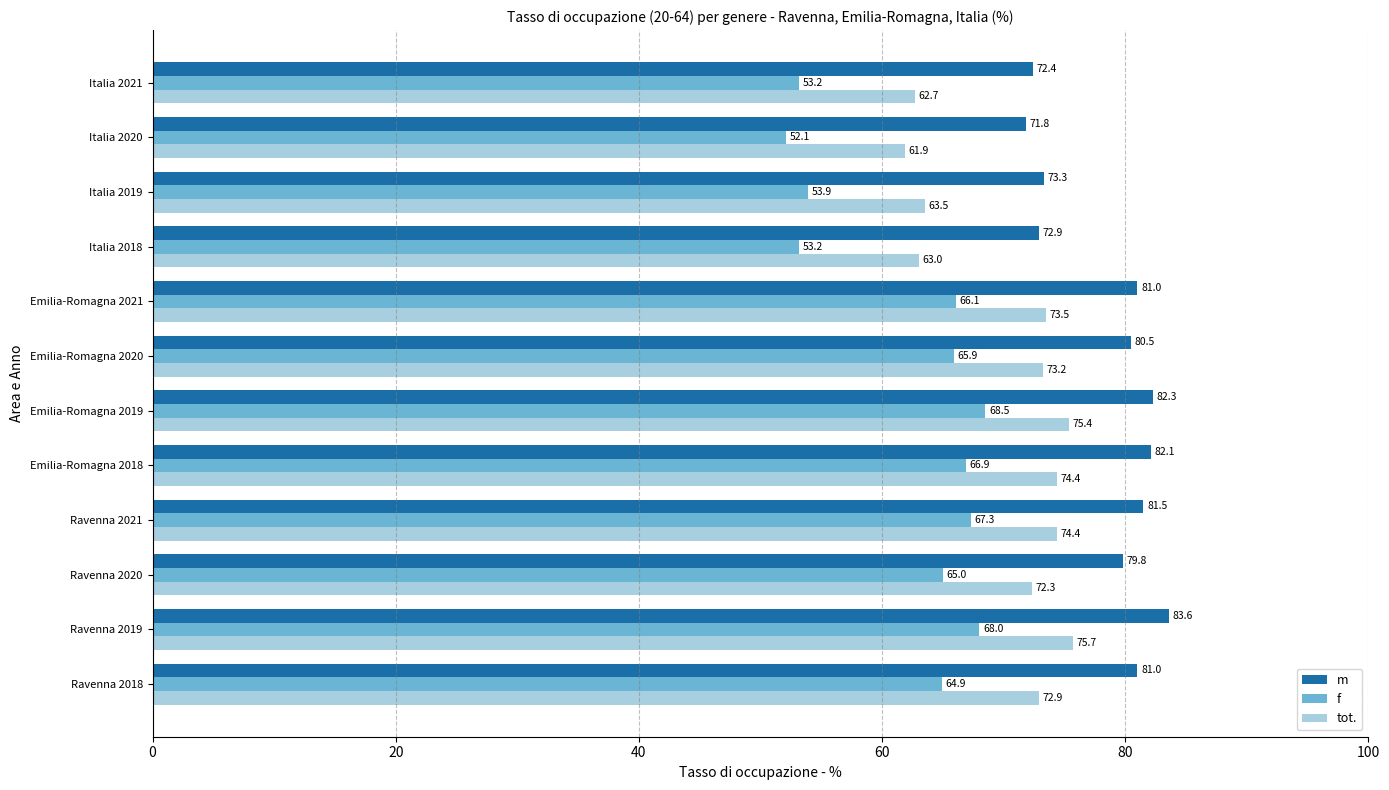

At which label does f reach its minimum?

Italia 2020